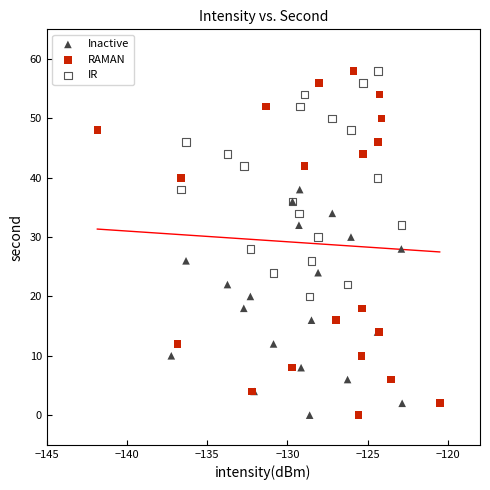

Which series has the largest Y range (max minus min)?

RAMAN